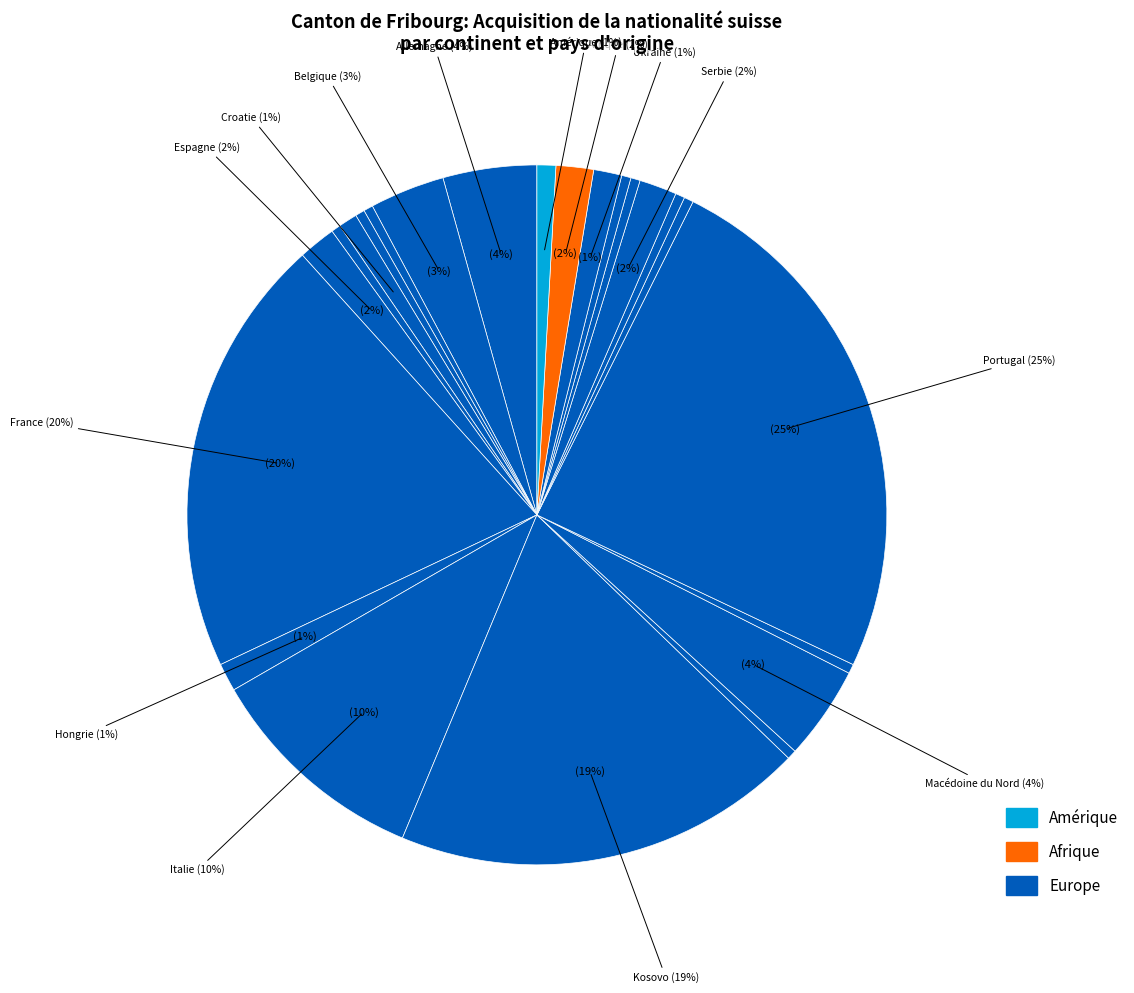

The Ukraine slice represents 1% of the pie. True or false?

True